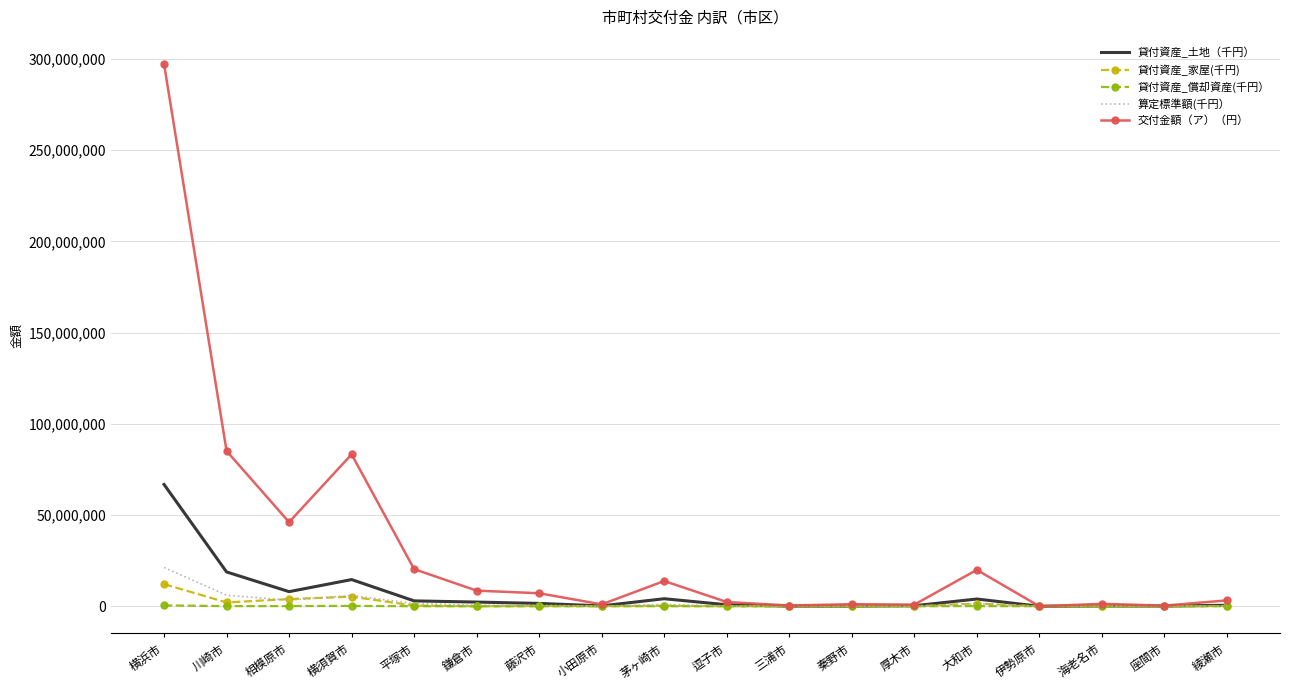

Which series has the largest range (max minus min)?

交付金額（ア）（円）